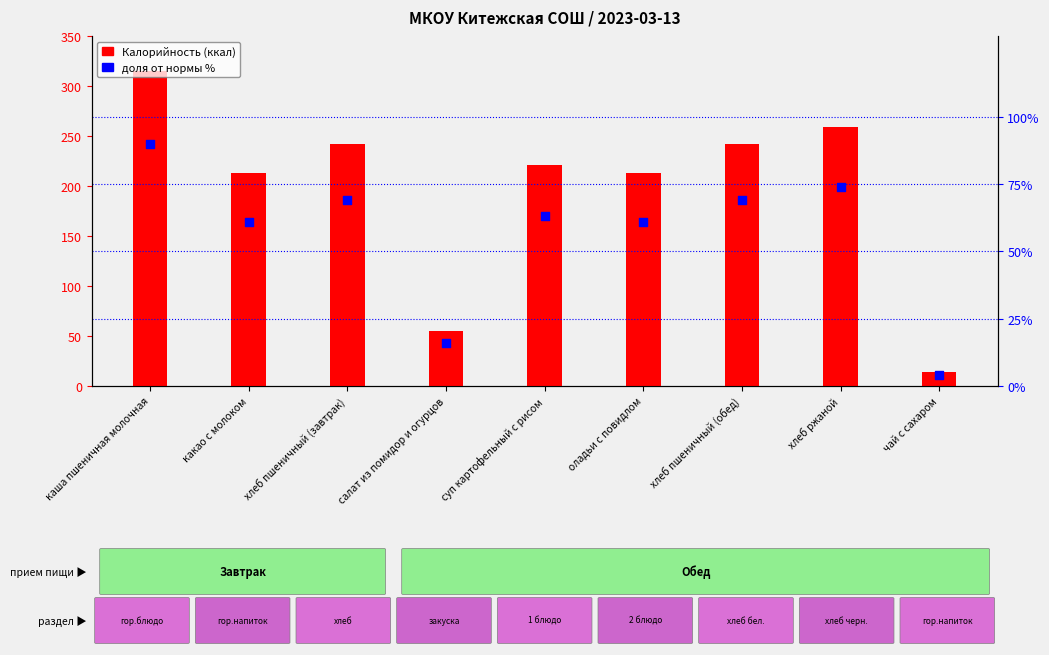

Which series reaches the maximum Y coordinate?

Калорийность